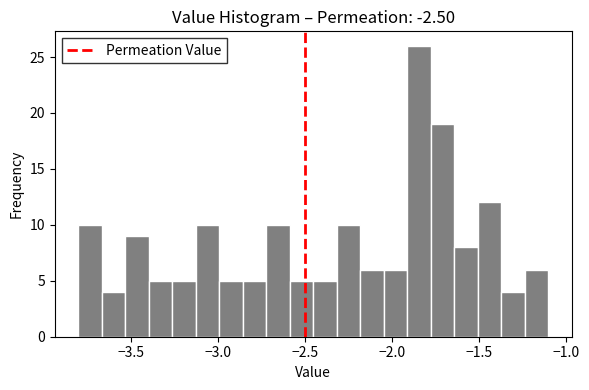

Read against the x-axis, roughly where is the centre of the tallest bar?

-1.85